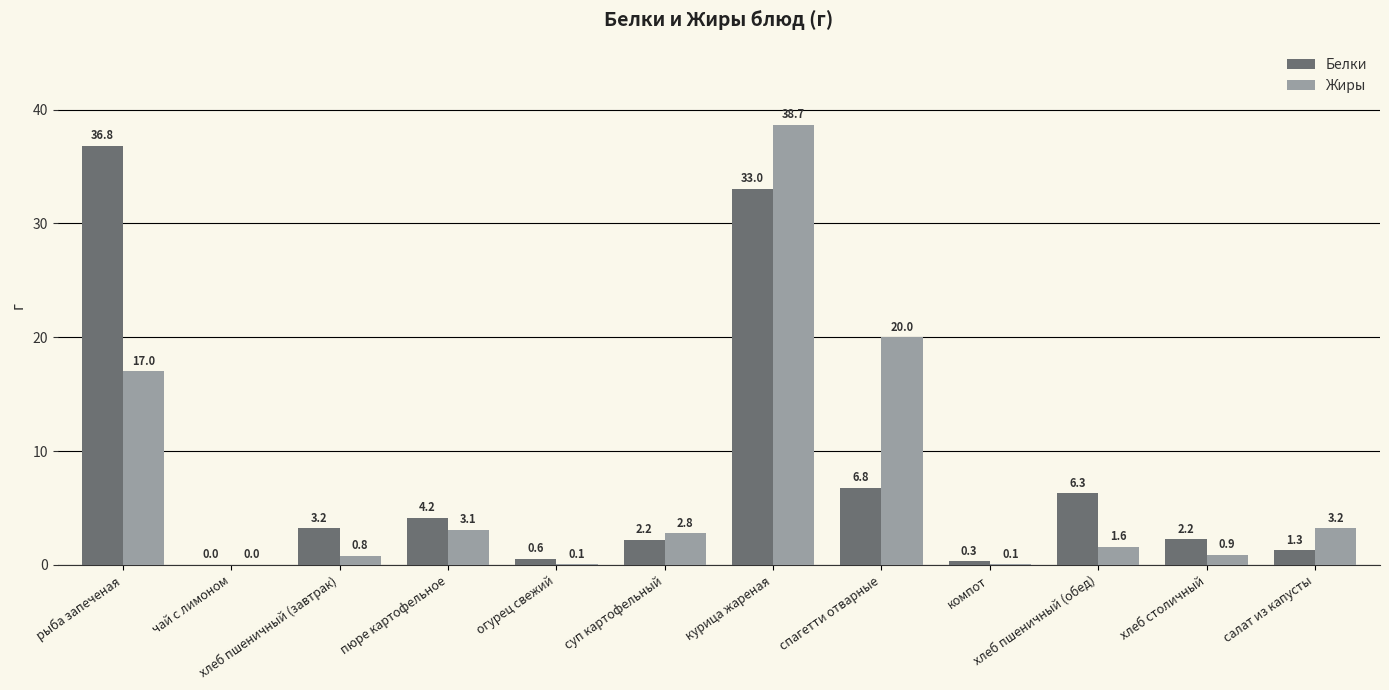

Which category has the highest value in the Жиры series?

курица жареная